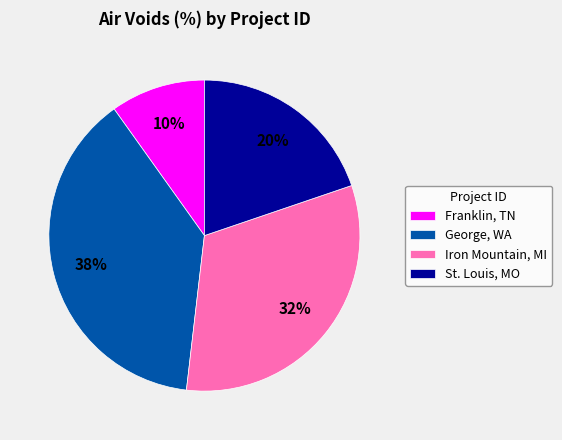

To the nearest percent, what is the average slice percentage?

25%